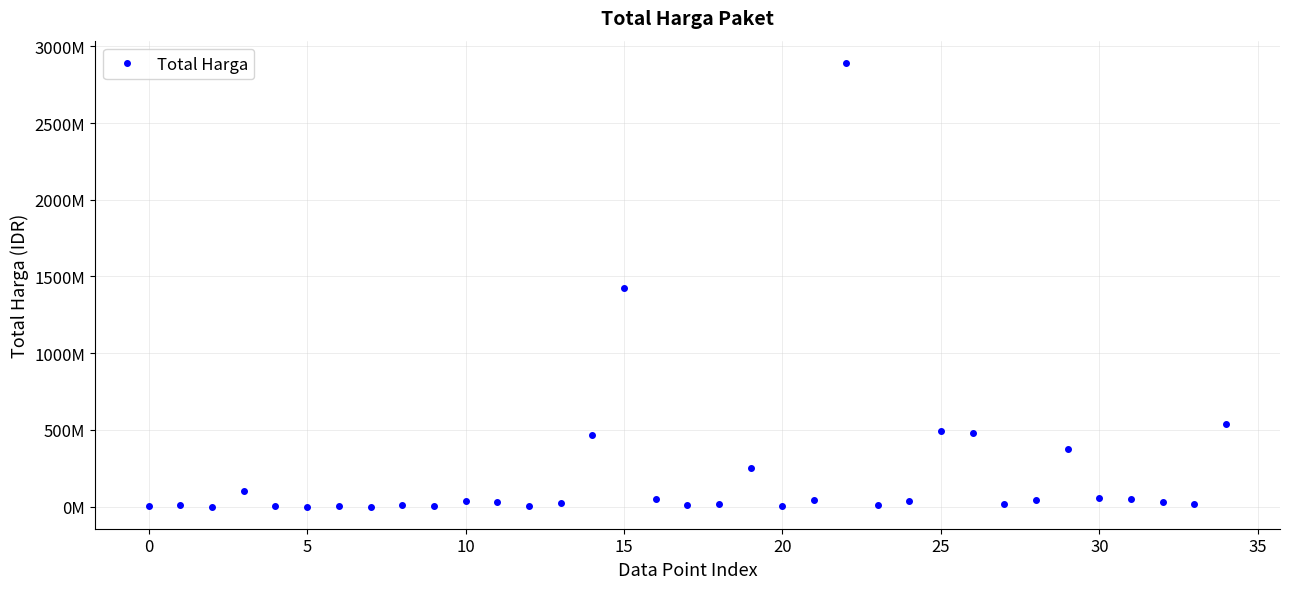

Is this an area chart (filled region under the line)?

No